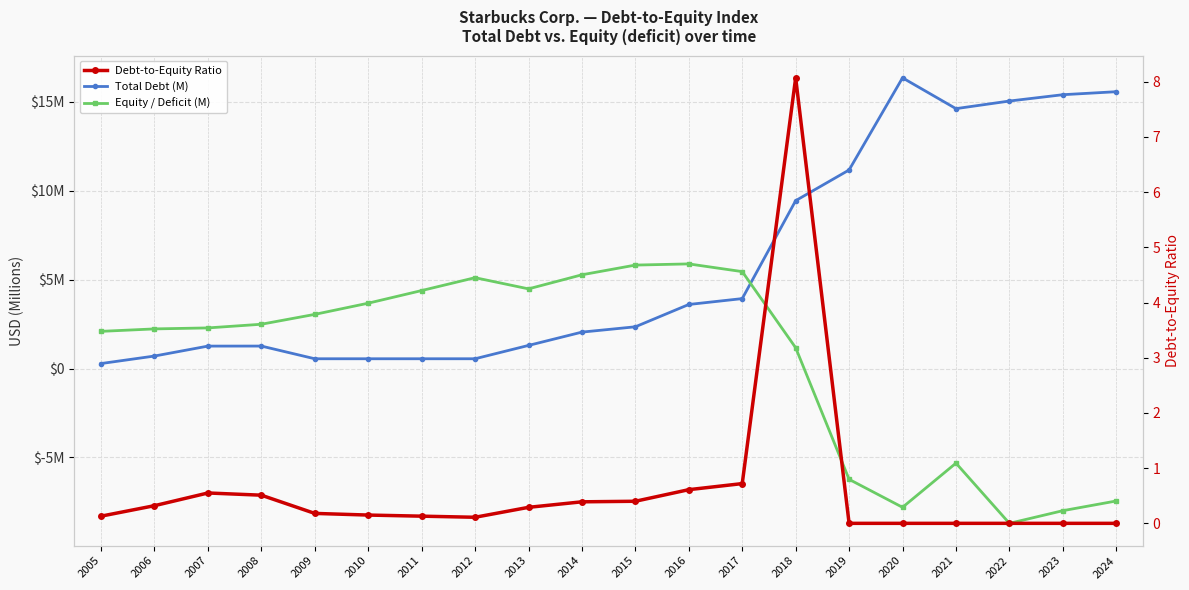

What is the spread (max minus min) of values at 2013?

4480199.7